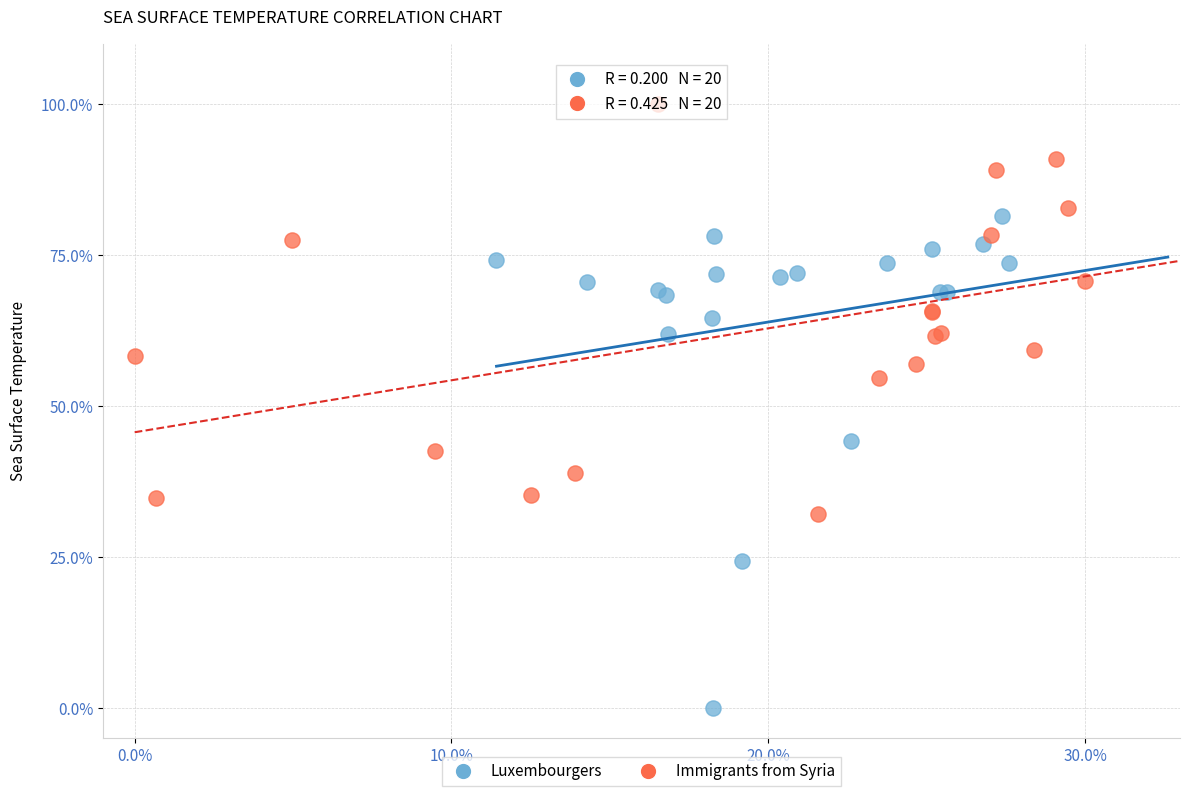

Which series contains the highest Y value?

Immigrants from Syria